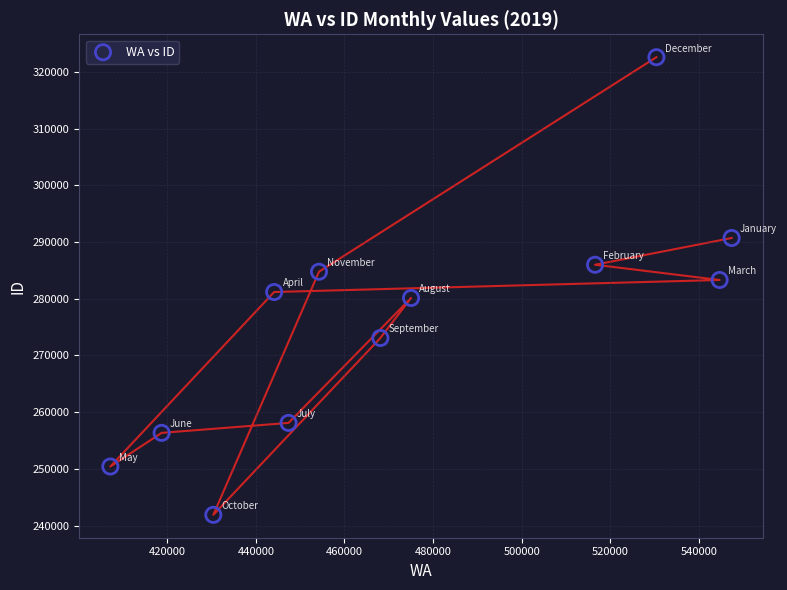

What is the range of X values (max minus min)?

140185